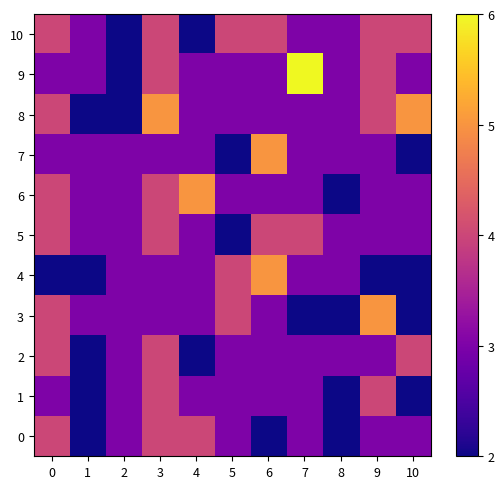

What is the difference between the highest and lowest values at 10?

3